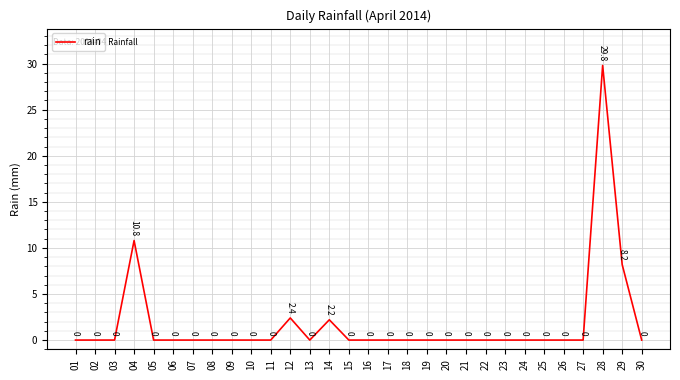

The chart shows a value of 29.8 at 28. True or false?

True